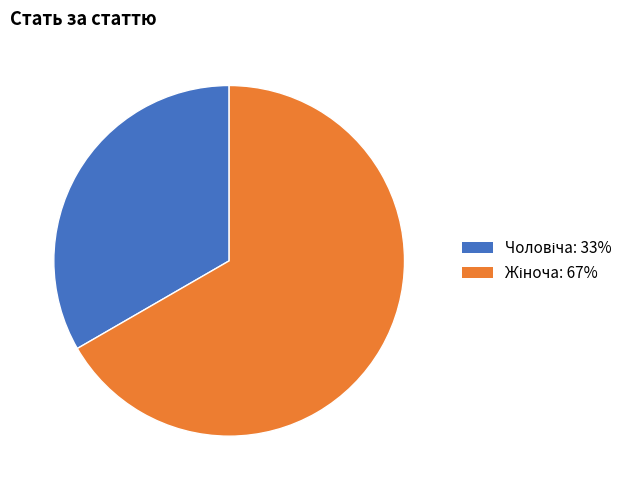

Is there any slice that represents more than half of the pie?

Yes